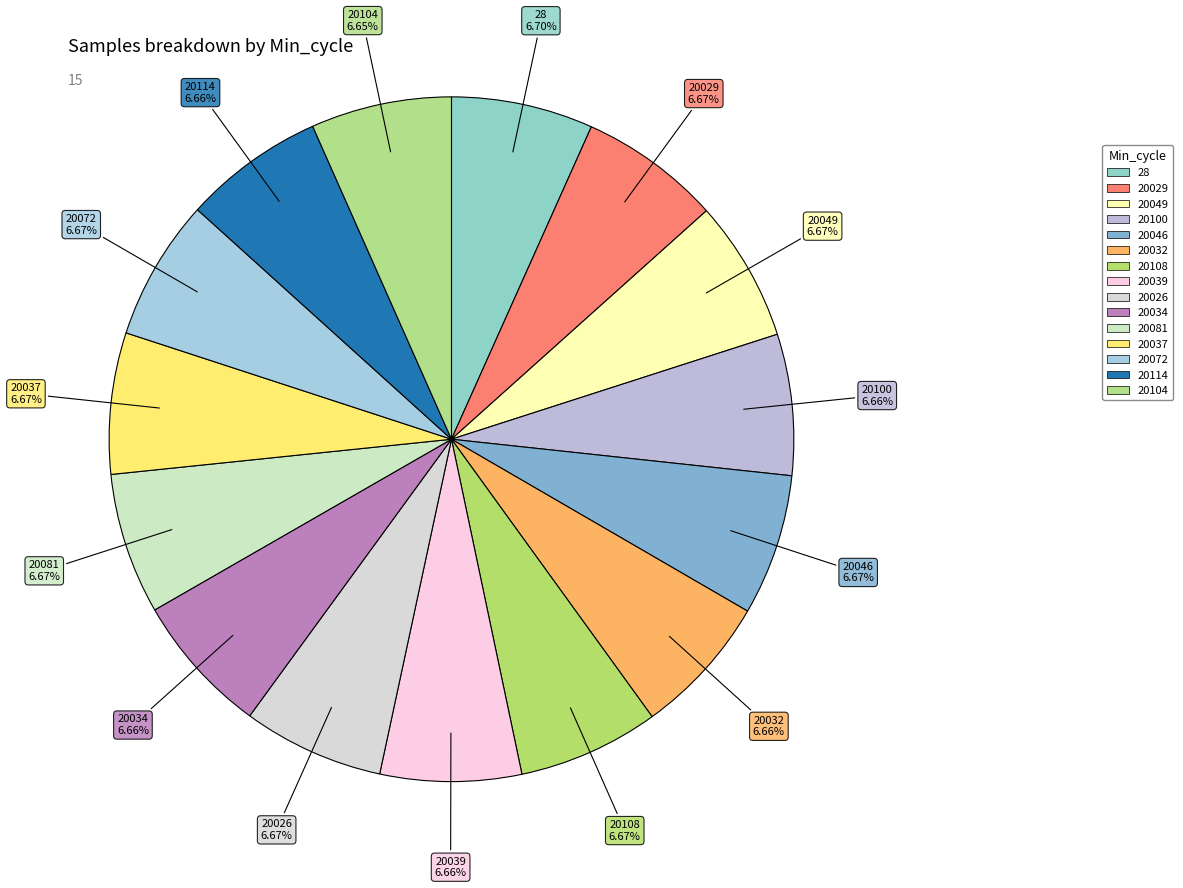

How many slices are in this pie chart?

15